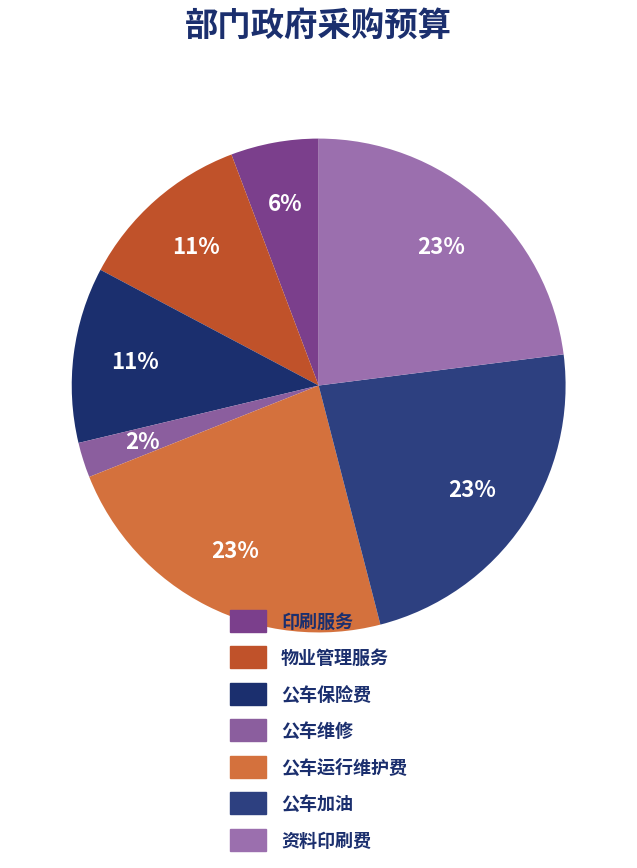

What percentage is the 印刷服务 slice, to the nearest percent?

6%